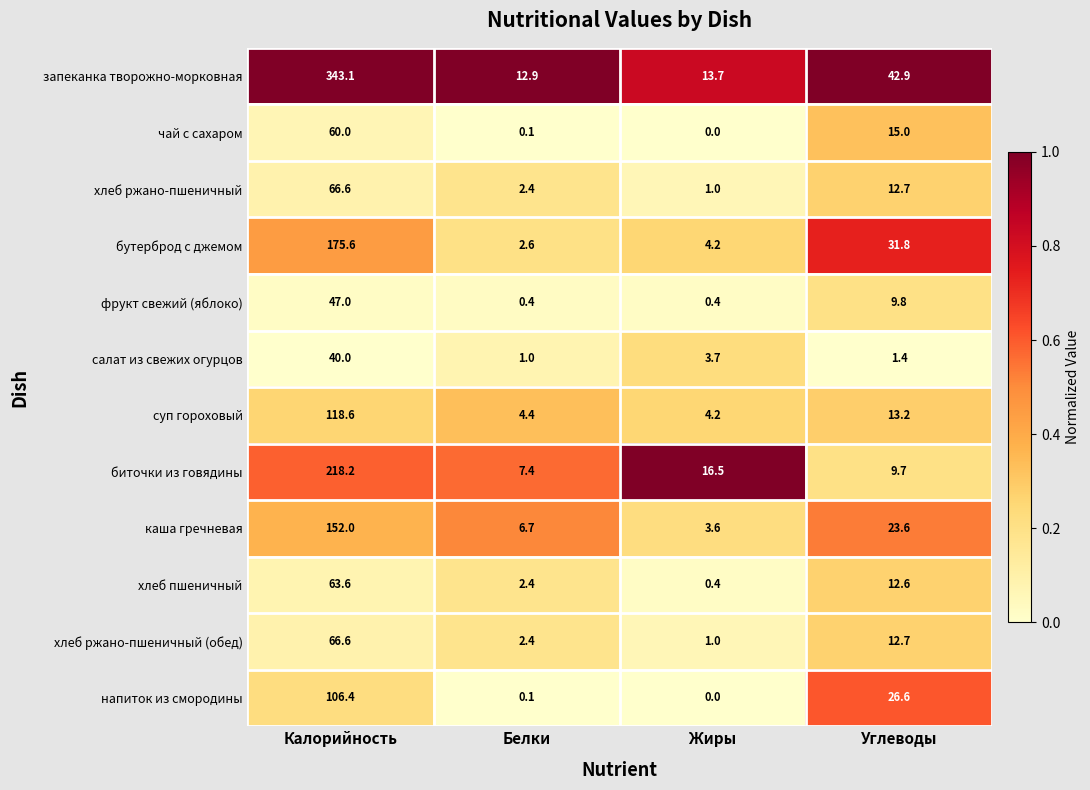

What is the approximate value of каша гречневая at Калорийность?

152.0